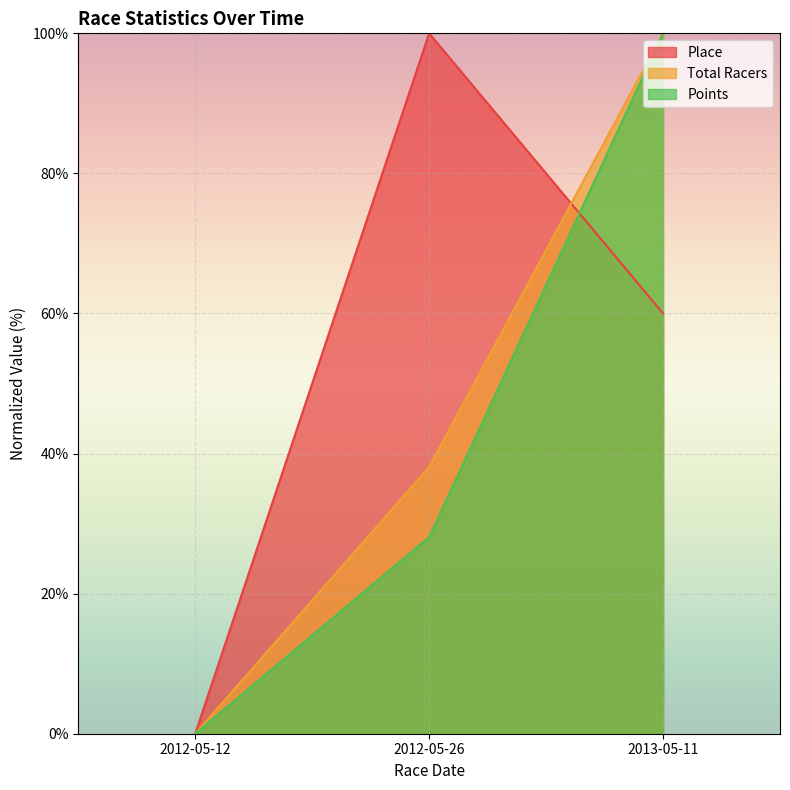

At how many categories does at least one series exceed 99?

2